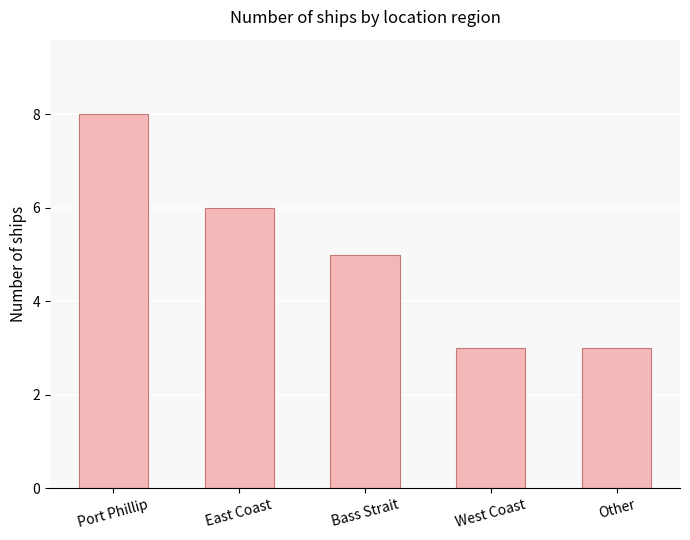

What is the maximum value shown in the chart?

8